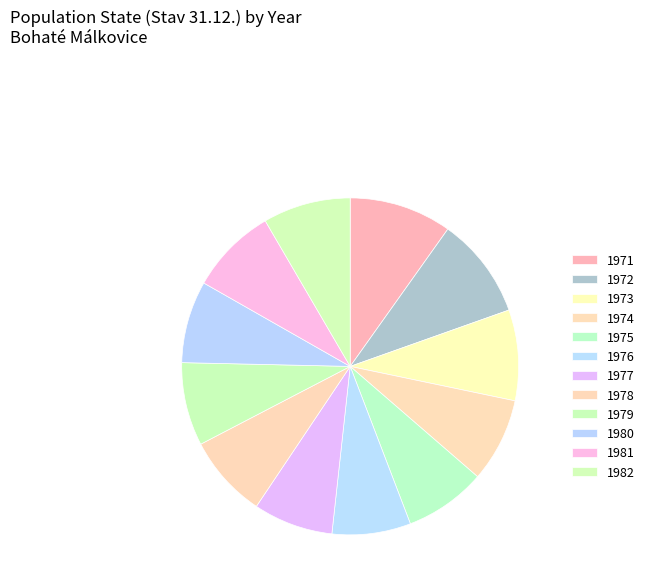

How much of the chart is everything except 1978?

92.0%